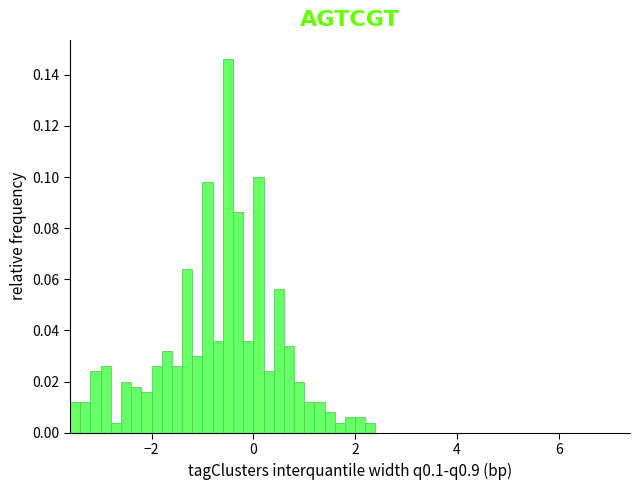

Read against the x-axis, roughly where is the centre of the tallest bar?

-0.4